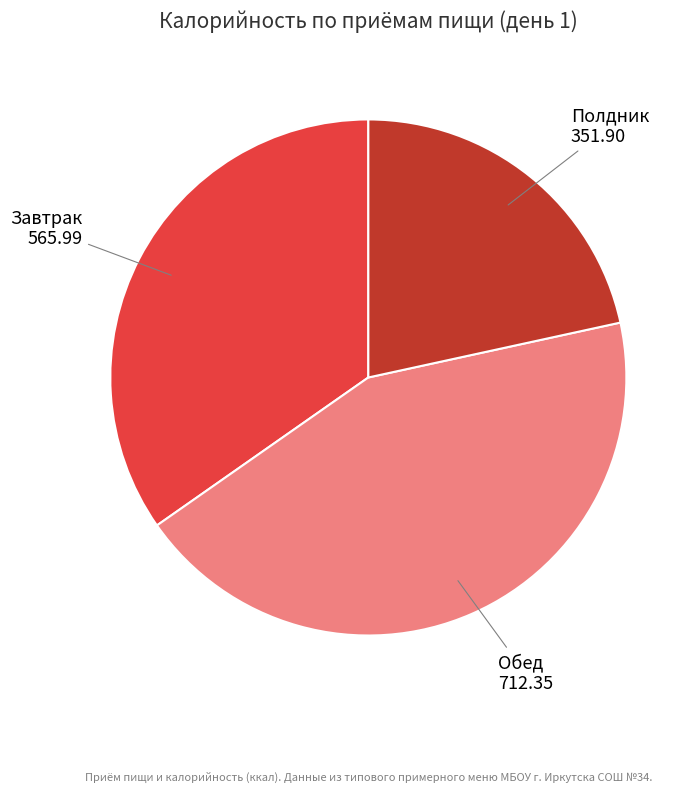

Is the sum of Обед and Полдник greater than half?

Yes